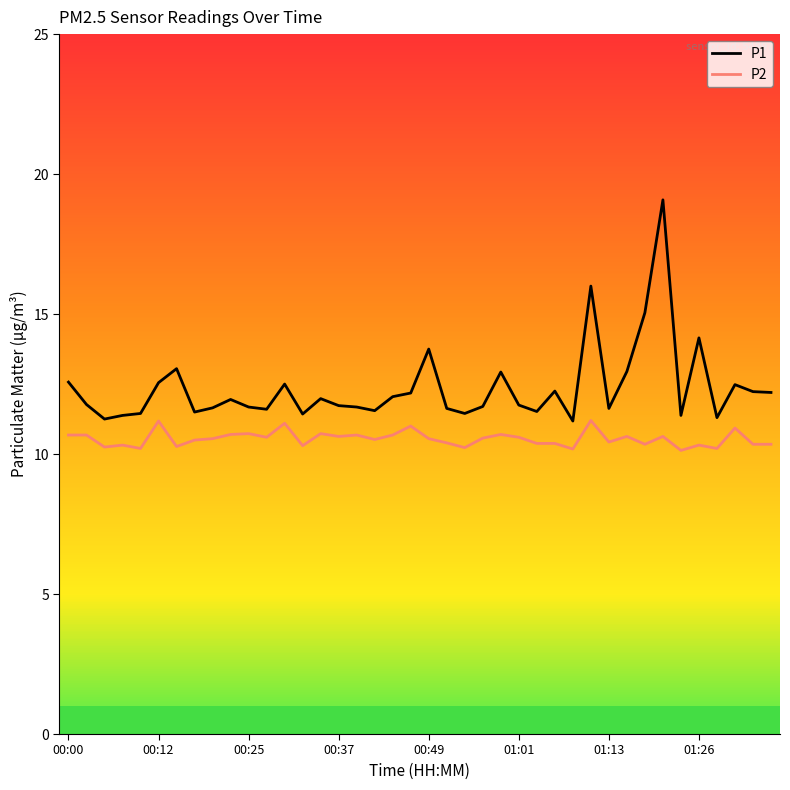

List the series in order of their peak value, lowest first.

P2, P1